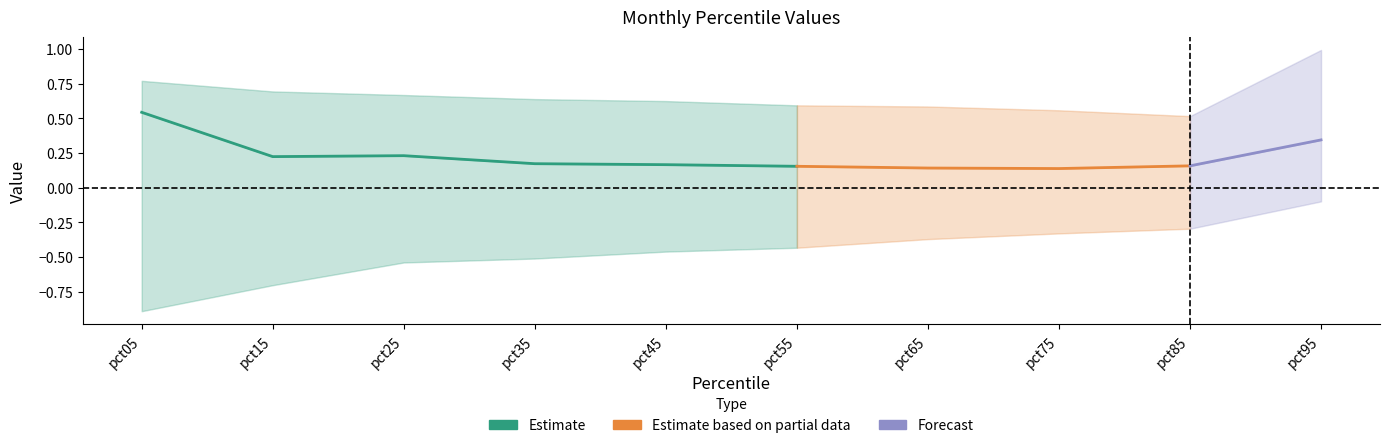

What is the difference between the Sep values at pct45 and pct15?

0.1